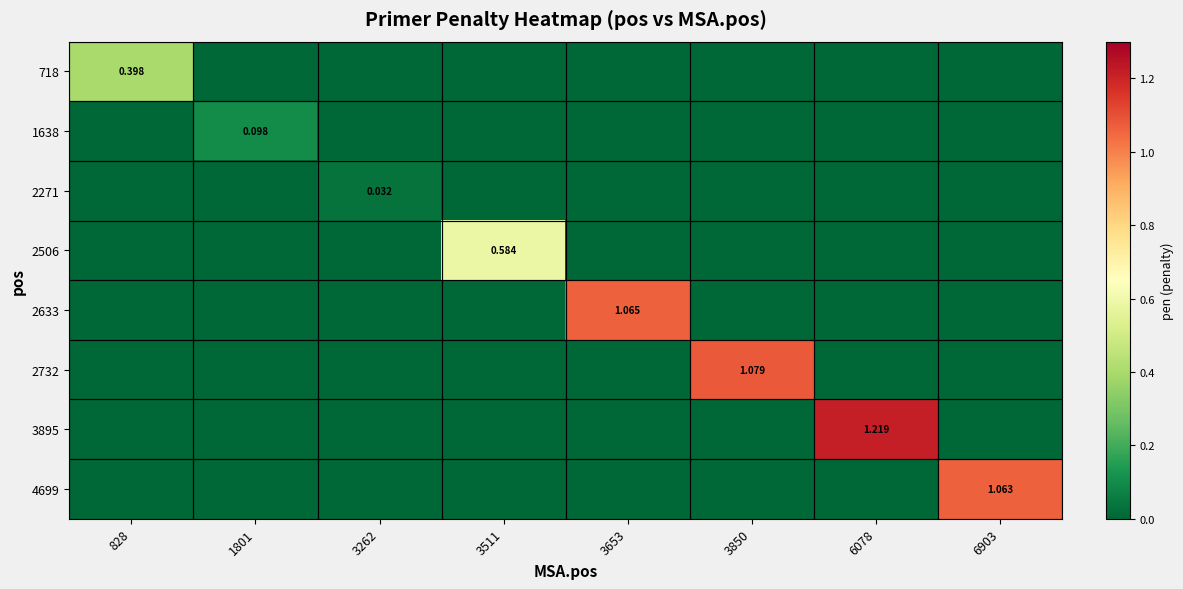

Is it true that 2732 equals -0.4 at 828?

False